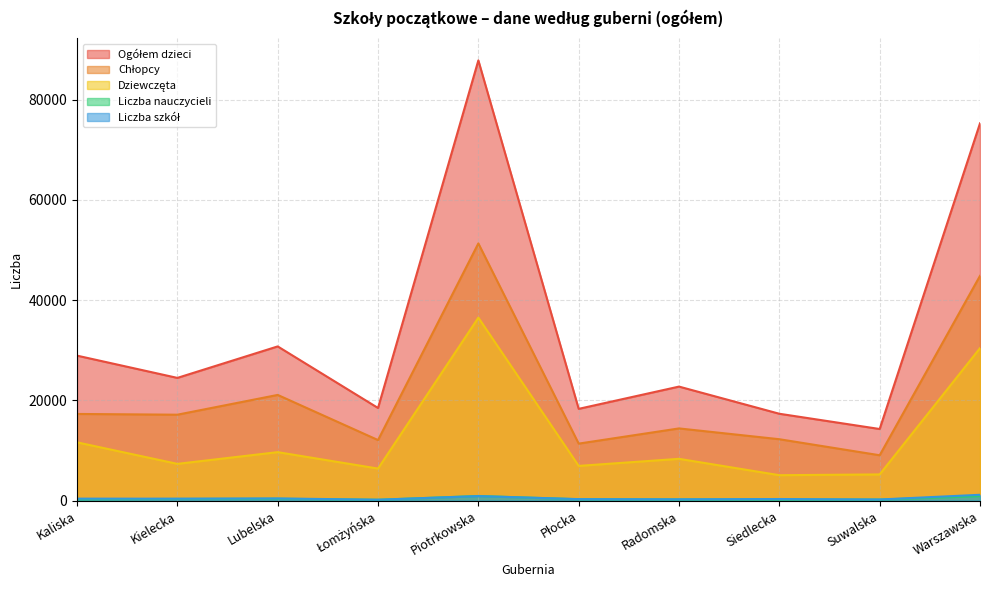

Which category has the highest value across all series?

Piotrkowska